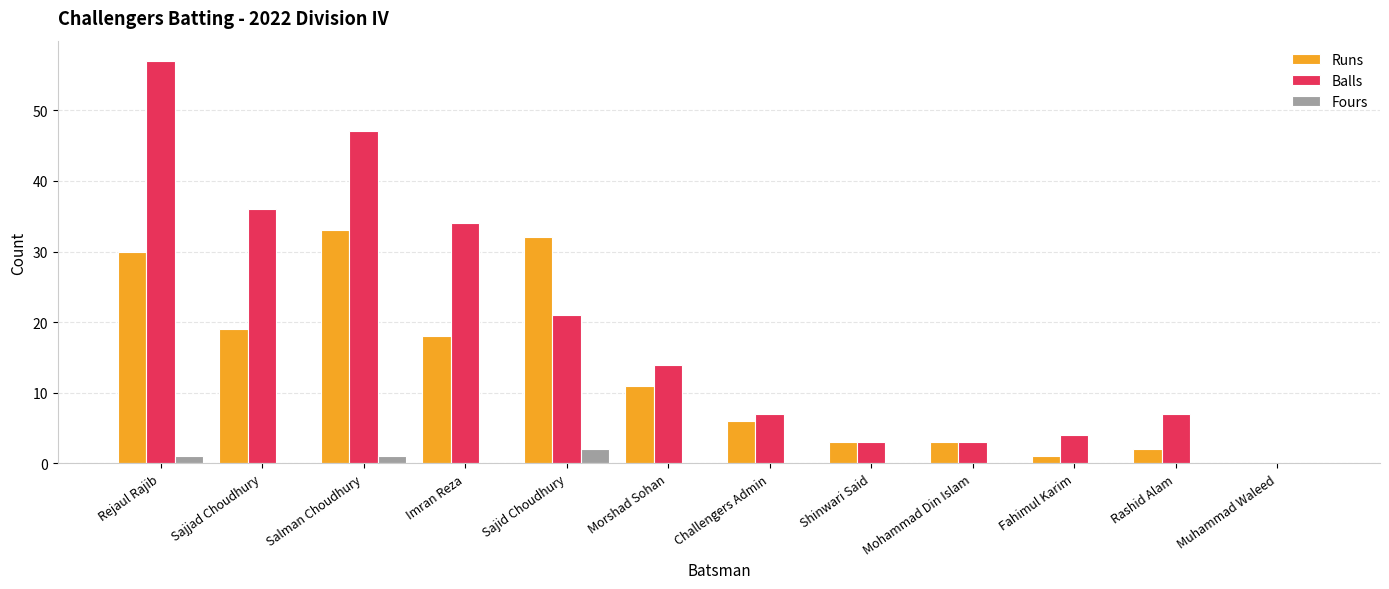

What is the total value across all series at Fahimul Karim?

5